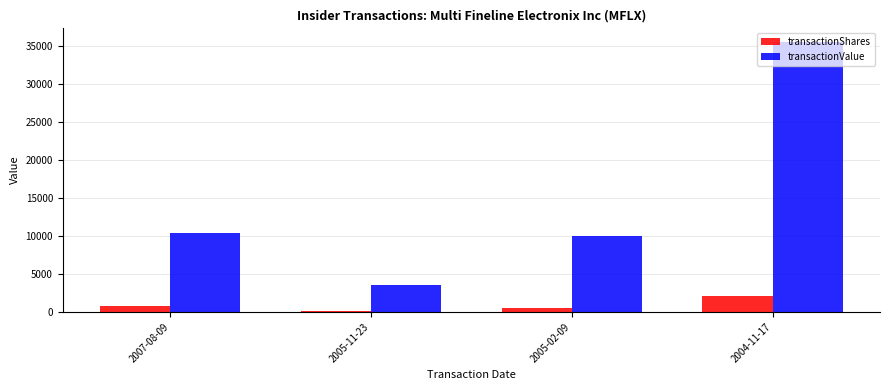

How many groups of bars are there?

4